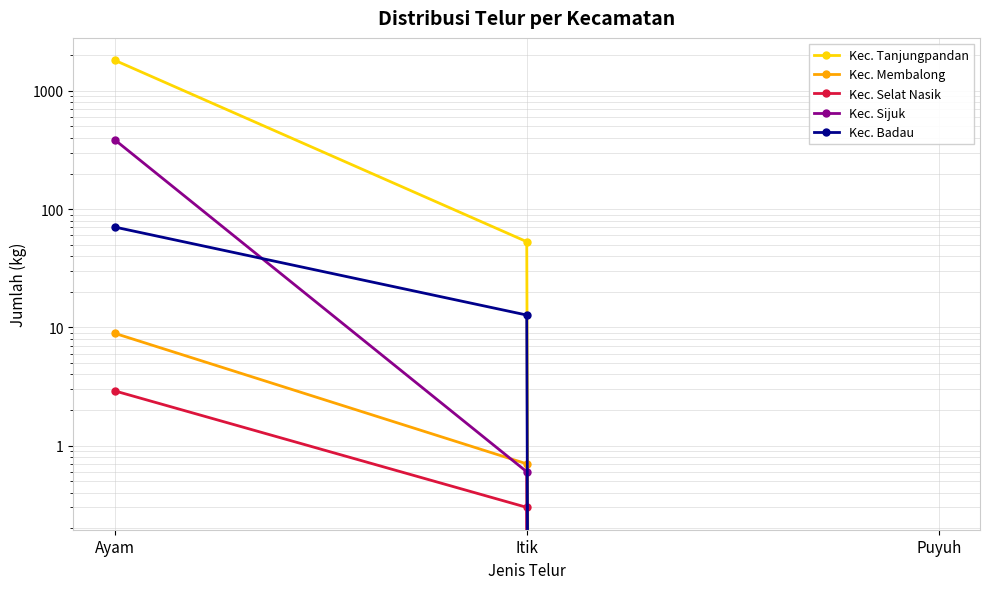

Is it true that Kec. Selat Nasik equals 0.5 at Itik?

False